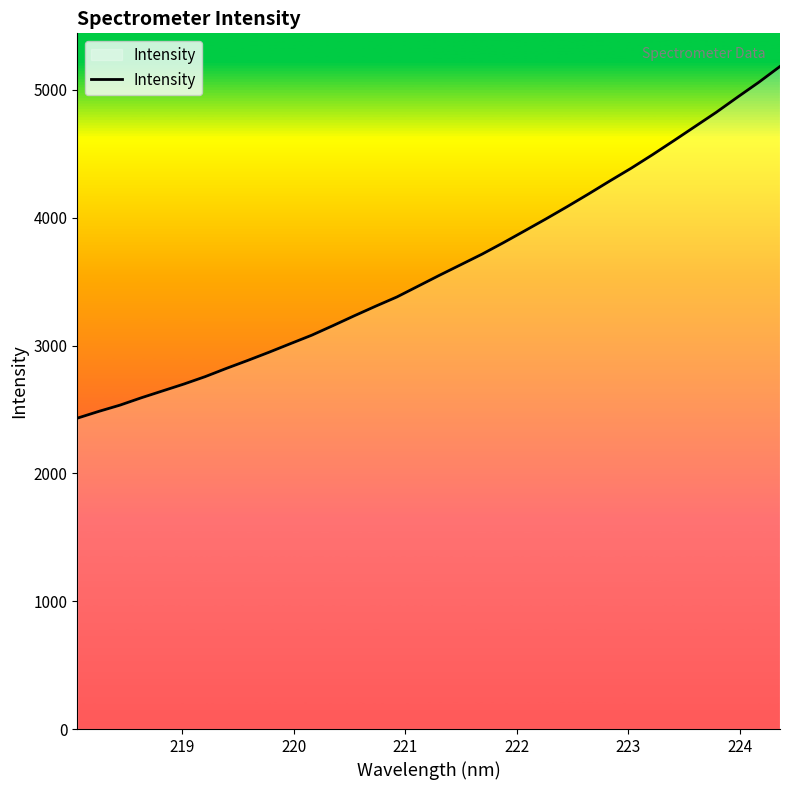

Does the chart have visible grid lines?

No